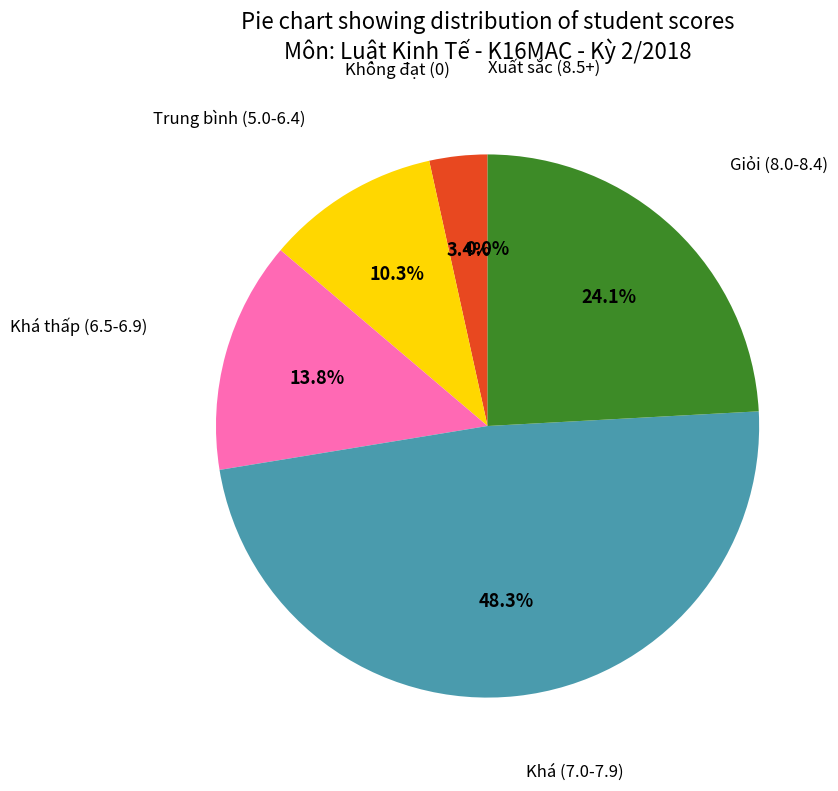

To the nearest percent, what is the difference between the Số sinh viên không đạt and Số sinh viên đạt slice percentages?

93%